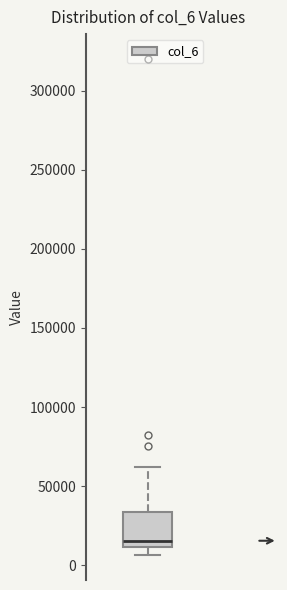

Where does the upper whisker of the box end on the y-axis? The values are not printed on the chart, so give them approximately, as read against the axis.

60000